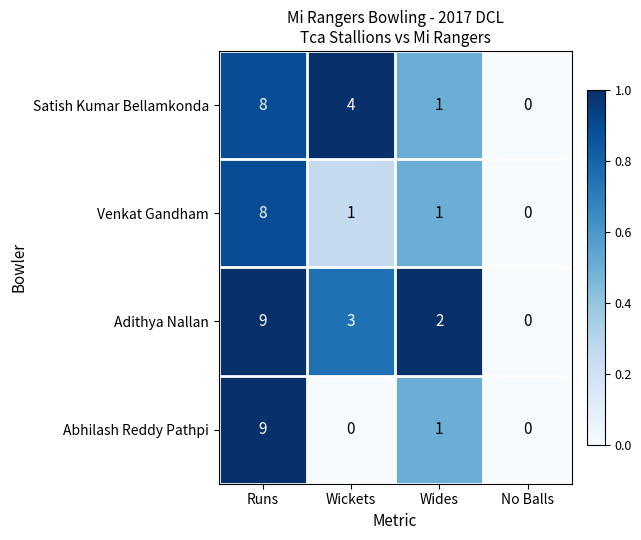

Where is Satish Kumar Bellamkonda nearest to the value 4?

Wickets